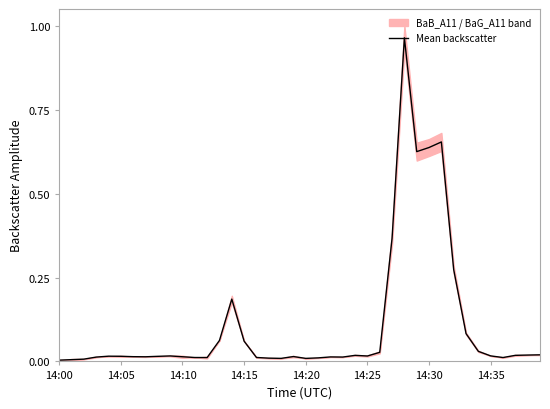

Which label corresponds to the largest value in the chart?

28